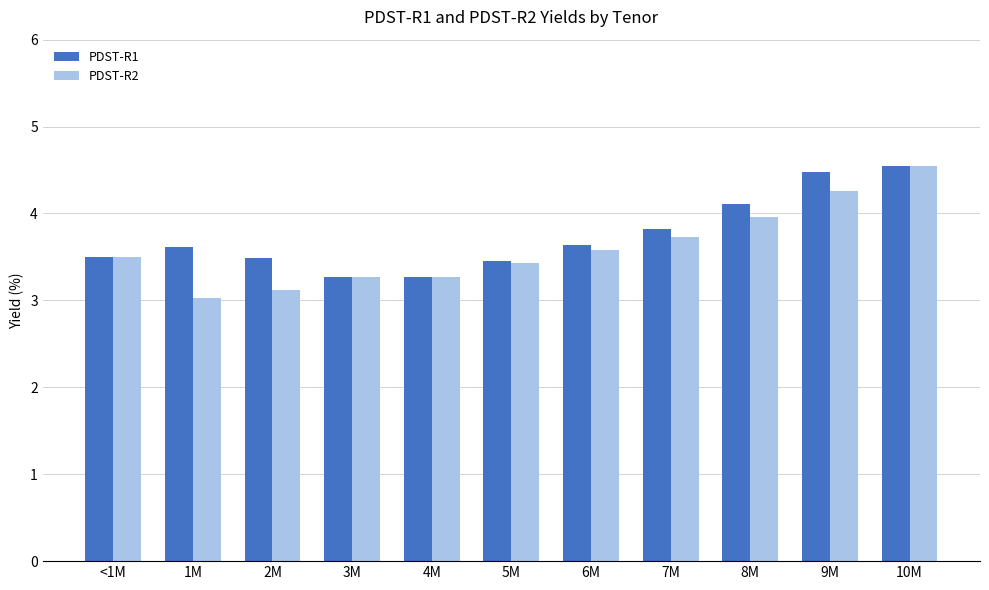

Which series has the widest spread of values?

PDST-R2